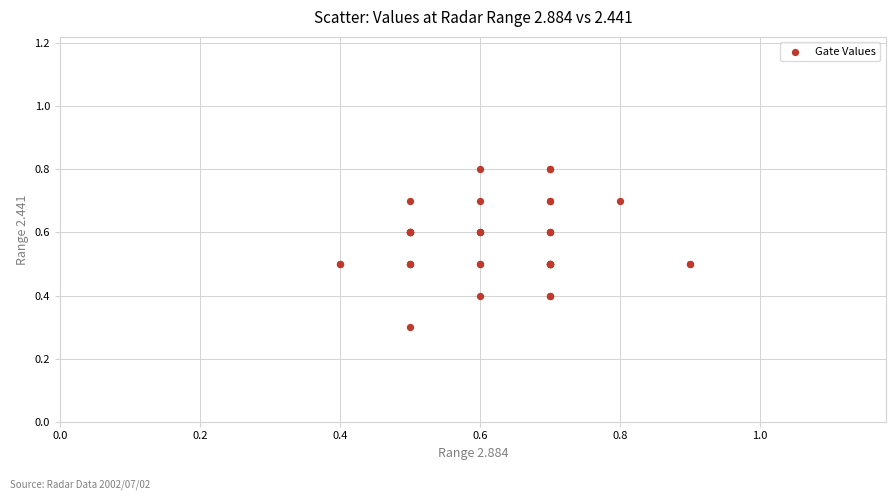

What Y value in the scatter plot is closest to 0?

0.3